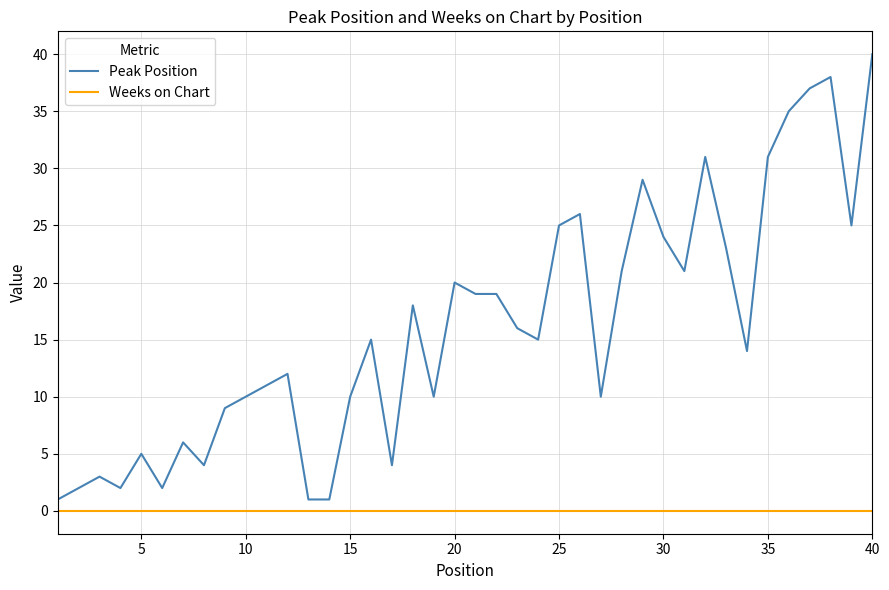

Does the chart display data point markers on the line(s)?

No